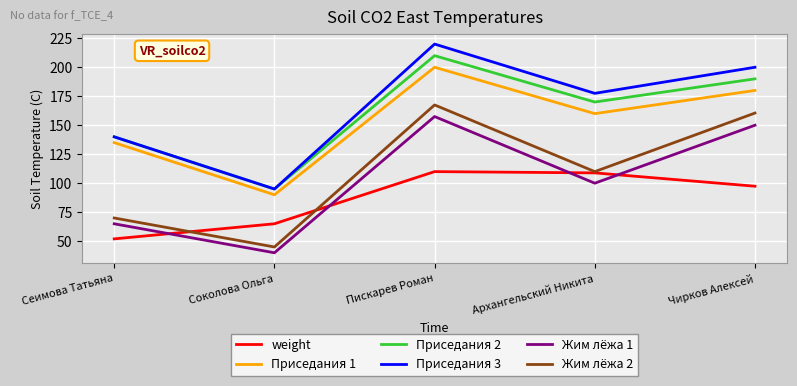

Is the value of Жим лёжа 1 at Чирков Алексей greater than the value of Жим лёжа 2 at Чирков Алексей?

No